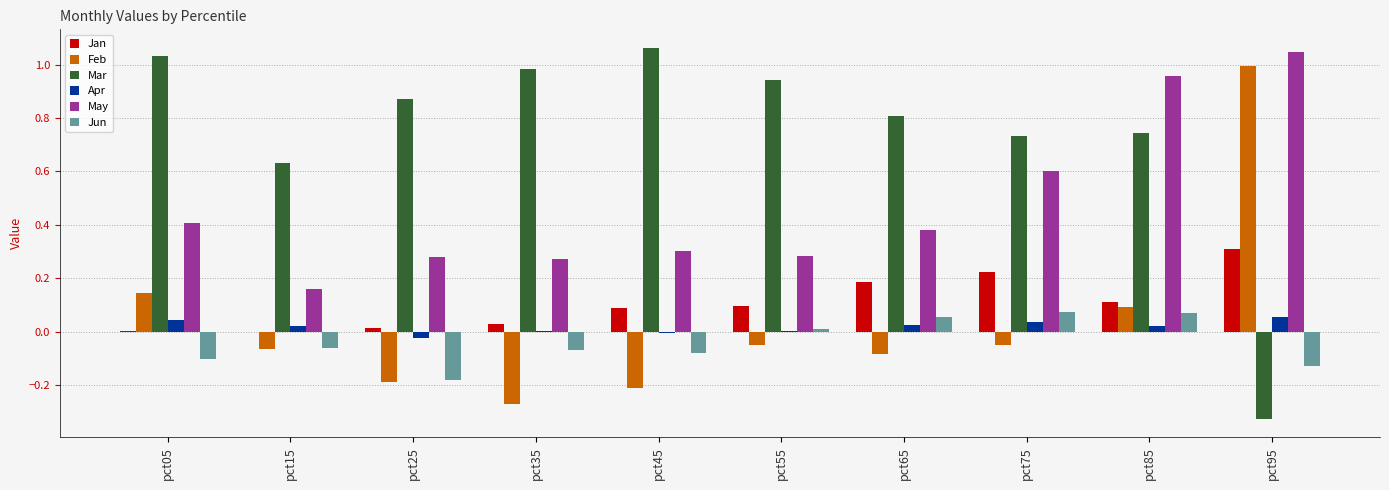

Which series has the largest total across all categories?

Mar